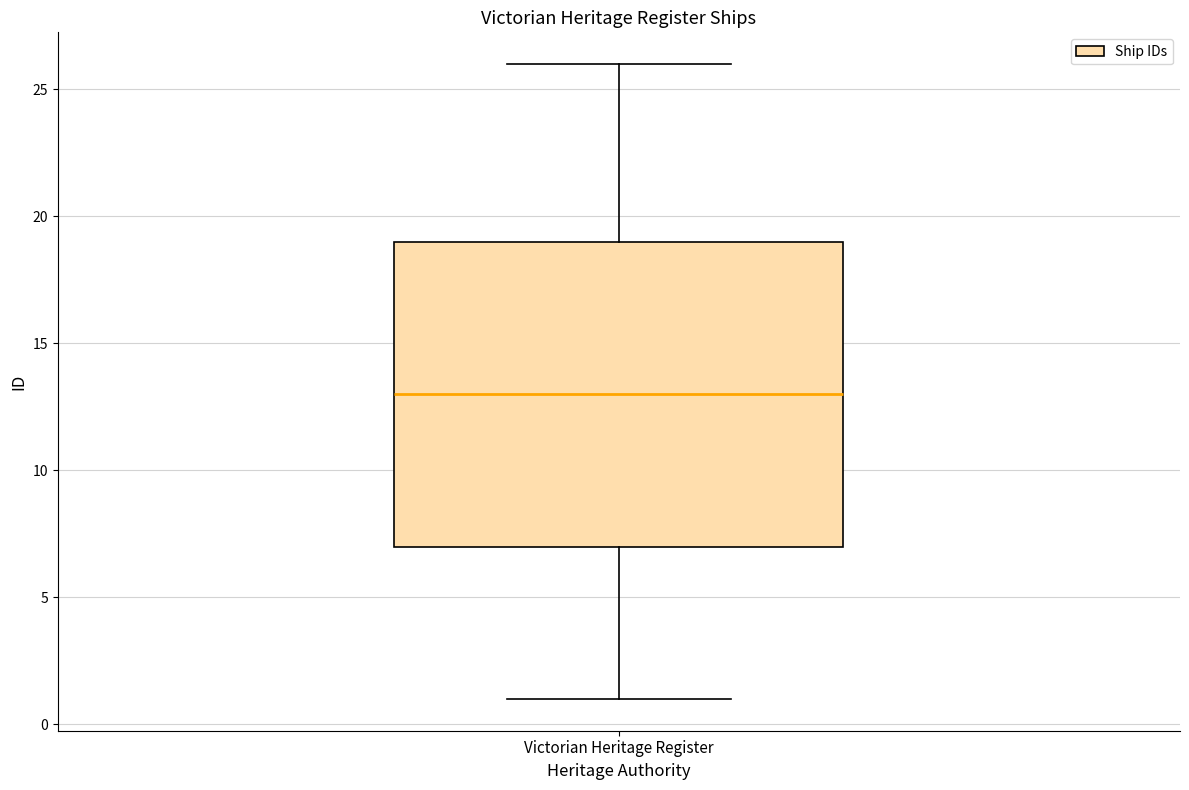

Where is the lower edge of the box for Victorian Heritage Register on the y-axis? The values are not printed on the chart, so give them approximately, as read against the axis.

7